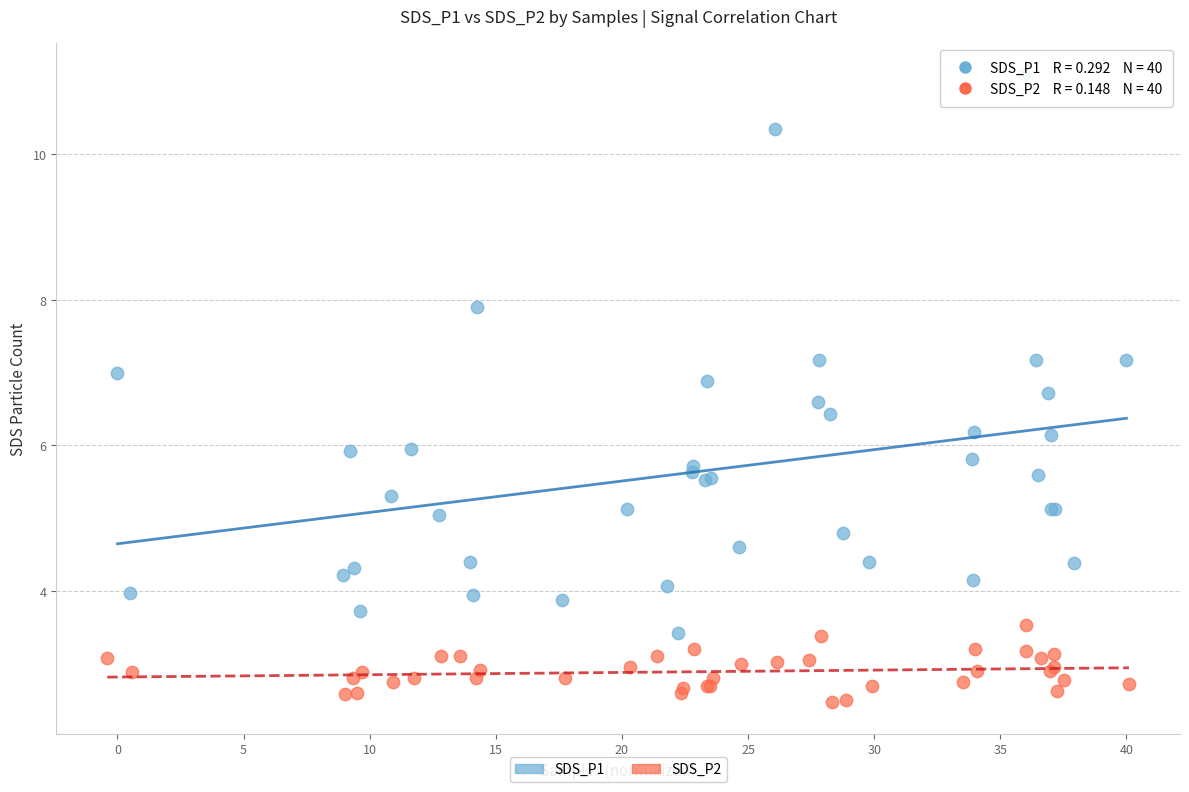

Which series contains the highest Y value?

SDS_P1